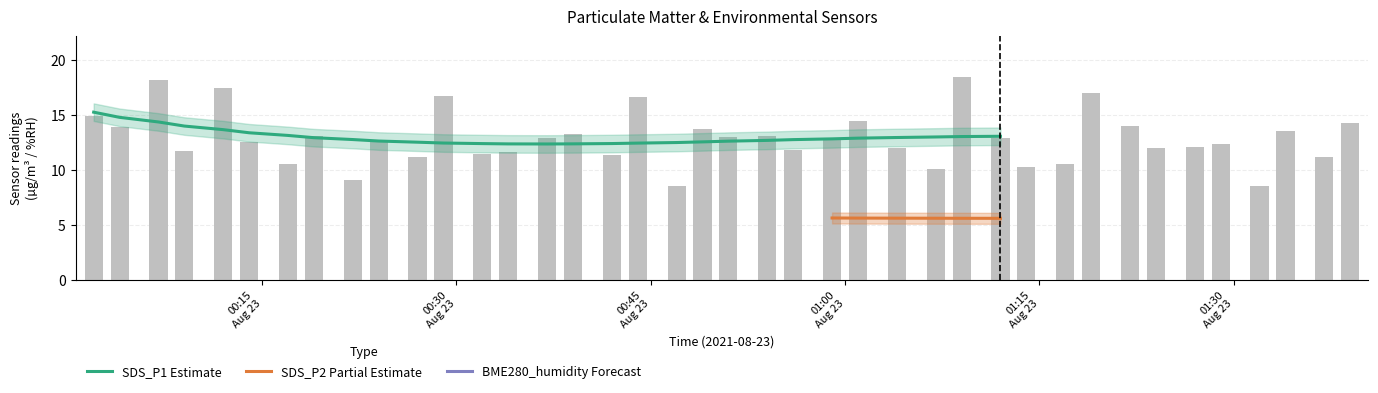

The value of BME280_humidity at 2021/08/23 00:14 is 28.8. True or false?

False